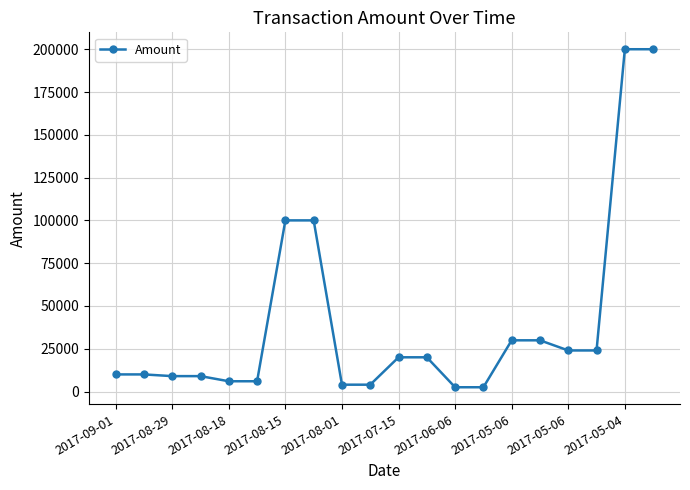

What is the value of the 13th point from the left?

2499.0